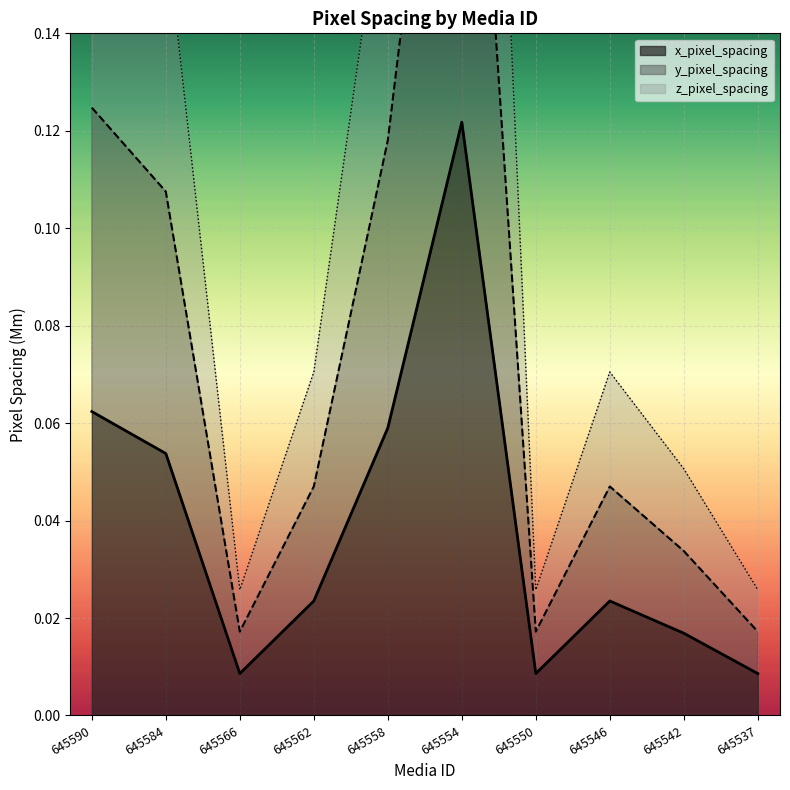

Which category has the highest value across all series?

645554